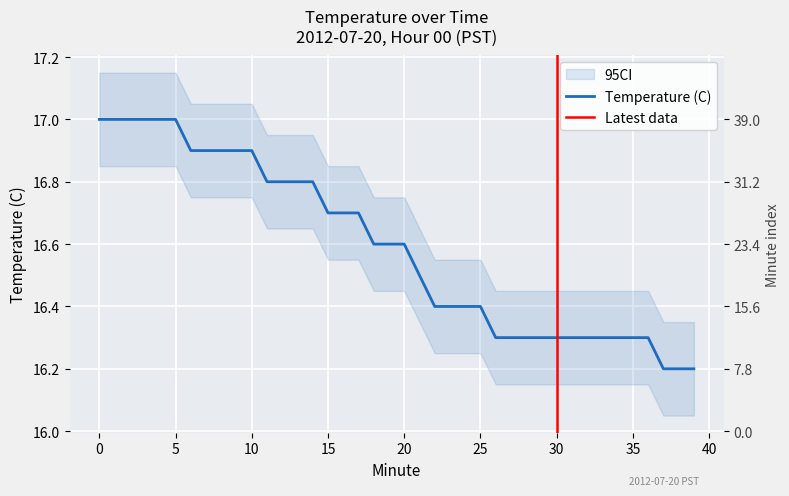

How many values are between 16 and 17?

40